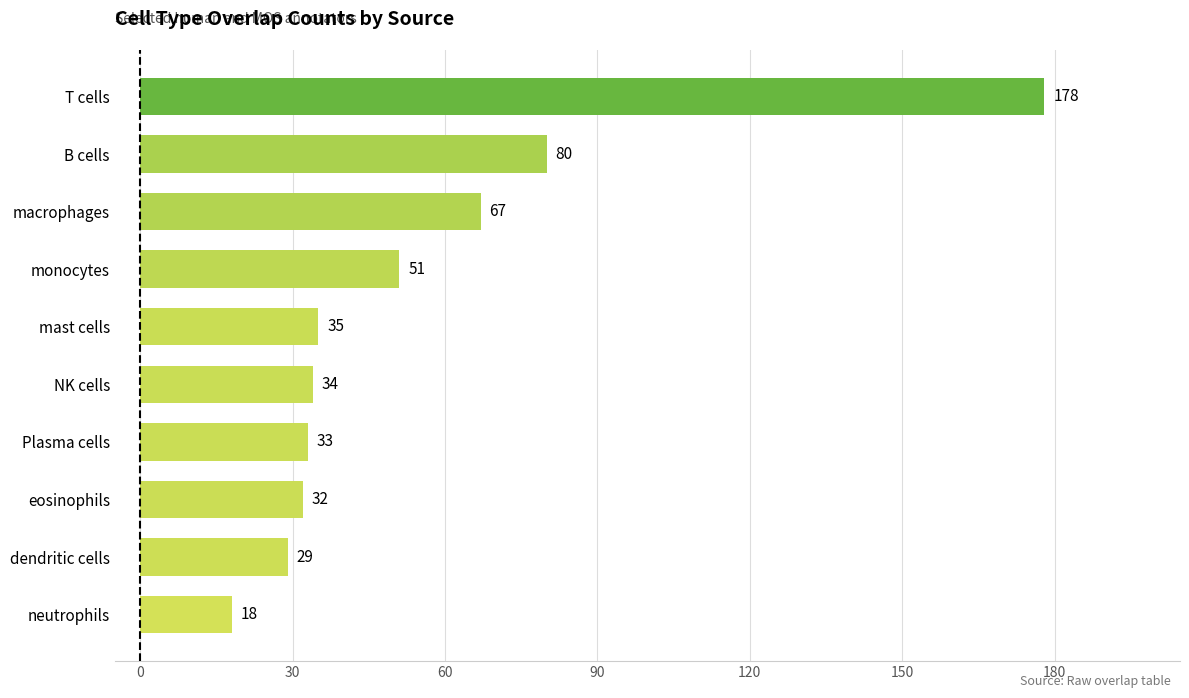

Approximately how many times larger is the value at neutrophils compared to Plasma cells?

0.5